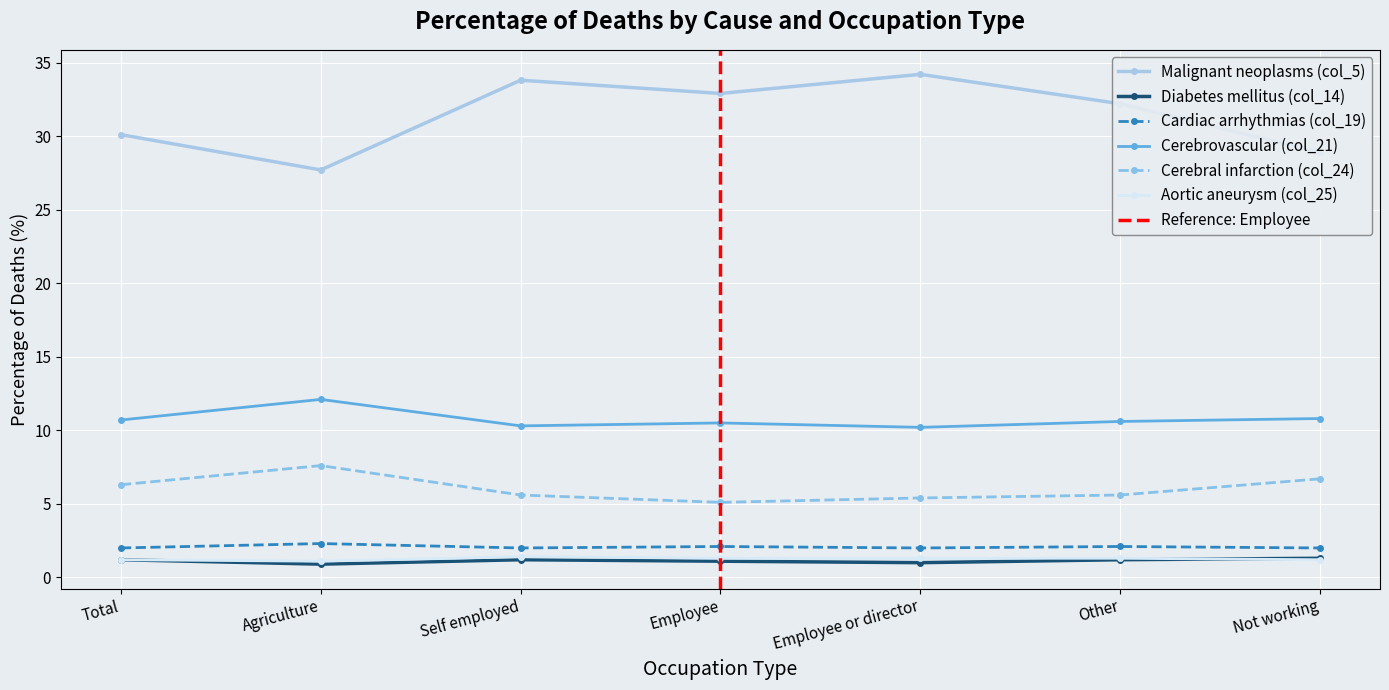

What is the spread (max minus min) of values at Other?

31.0